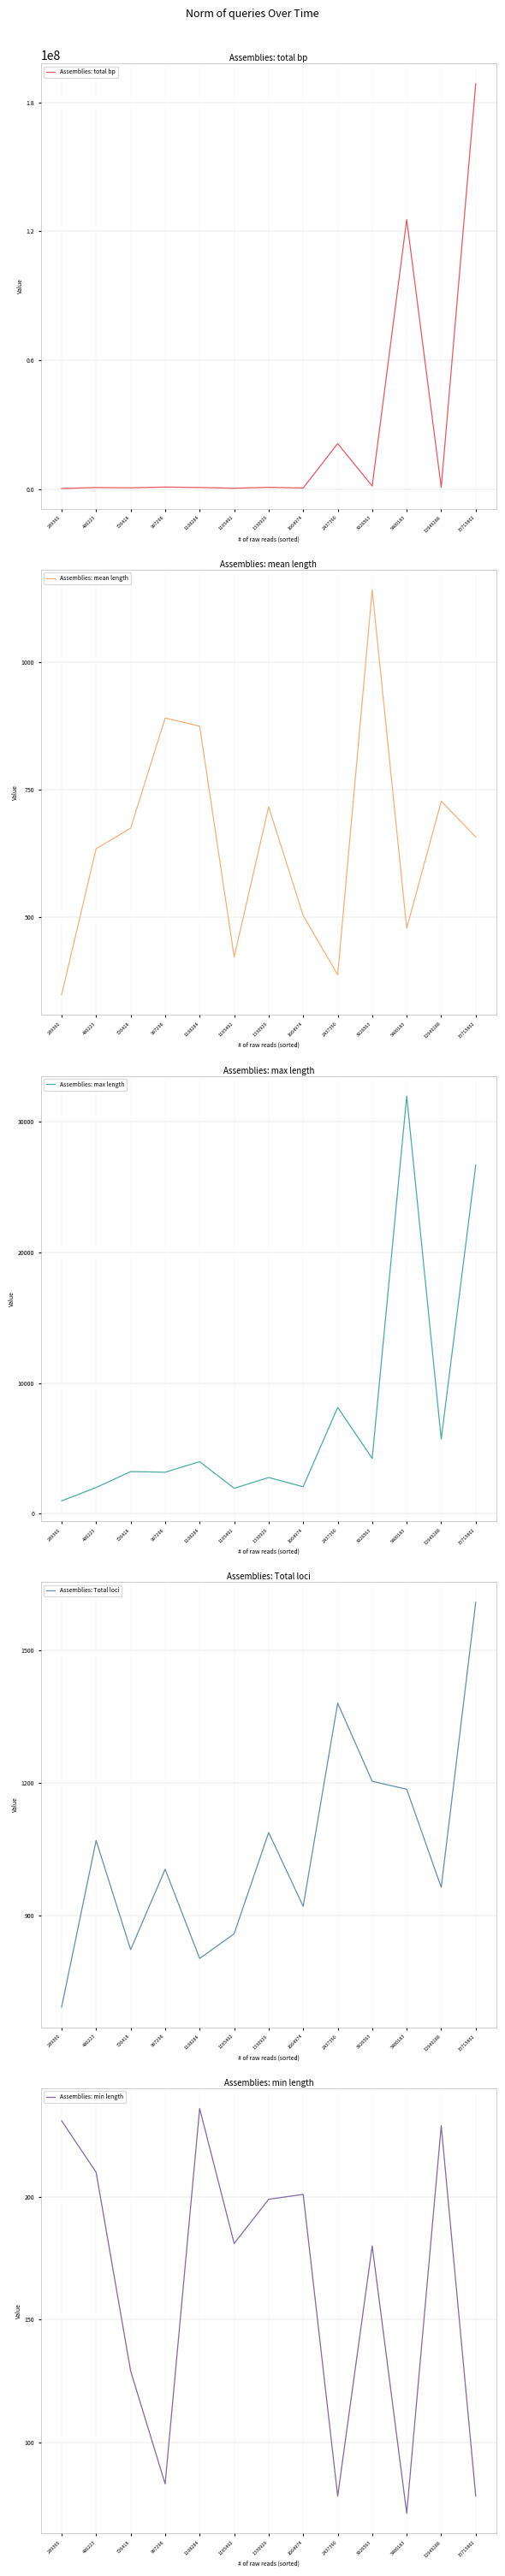

Where is Assemblies: total bp nearest to the value 94483160?

5400183